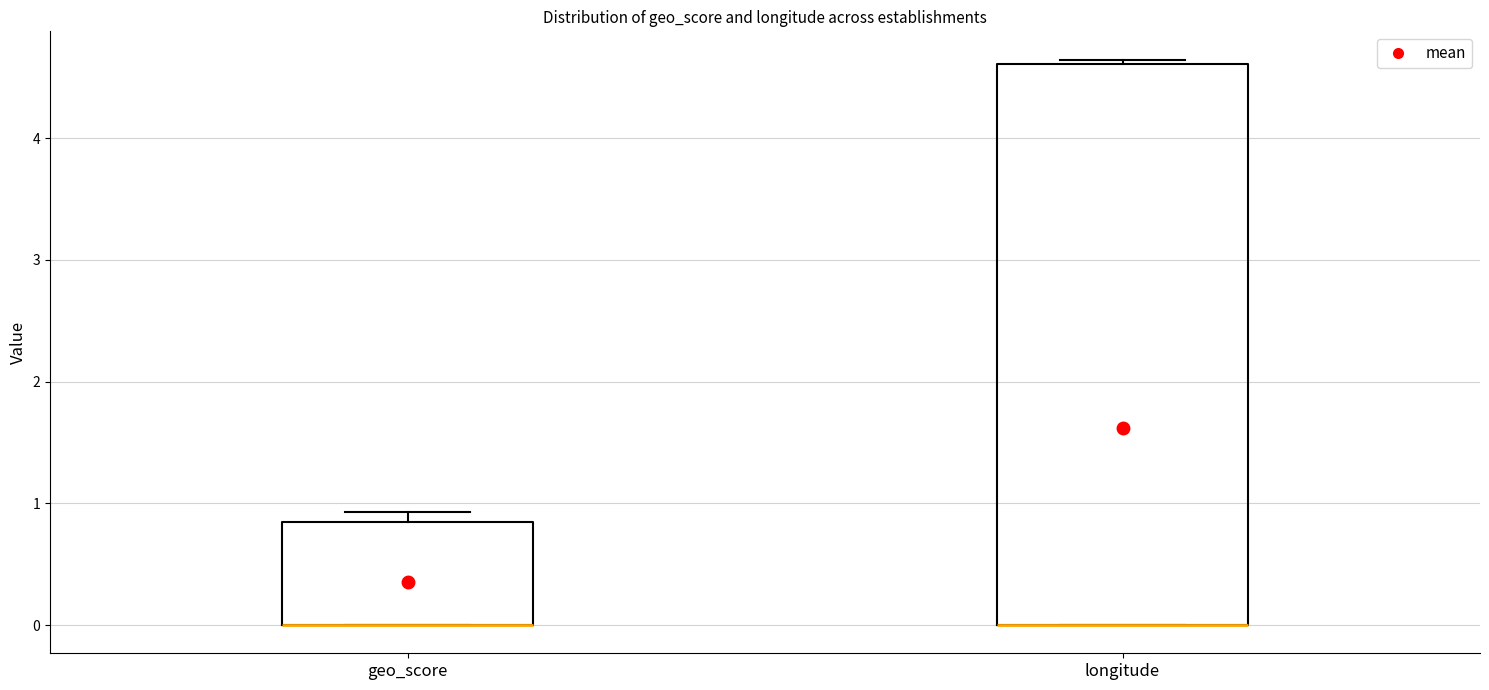

Which box is the tallest, from its lower edge to its upper edge?

longitude